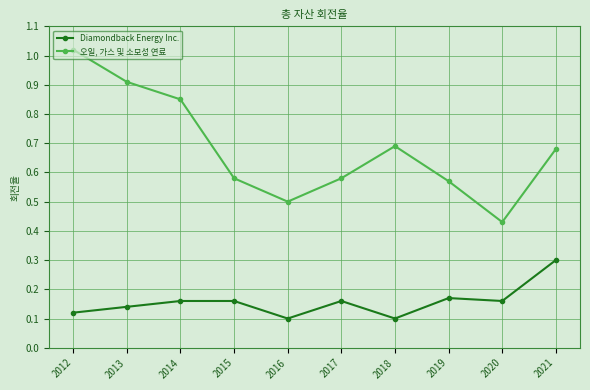

Which series has the largest total across all categories?

오일, 가스 및 소모성 연료